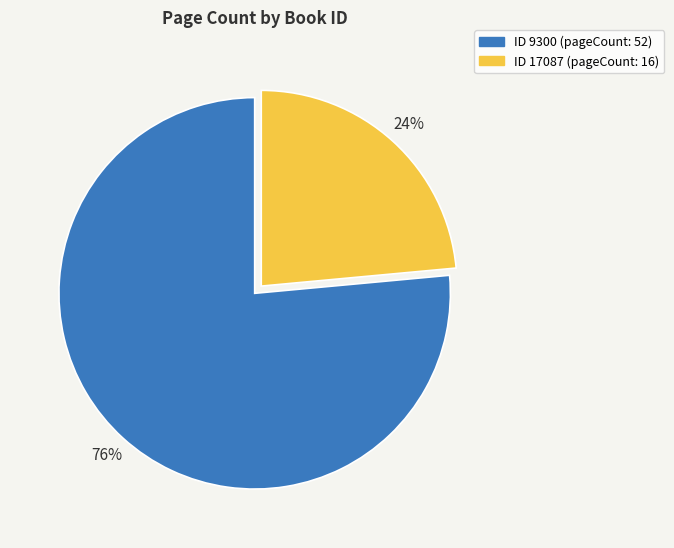

Count the number of slices in the pie.

2